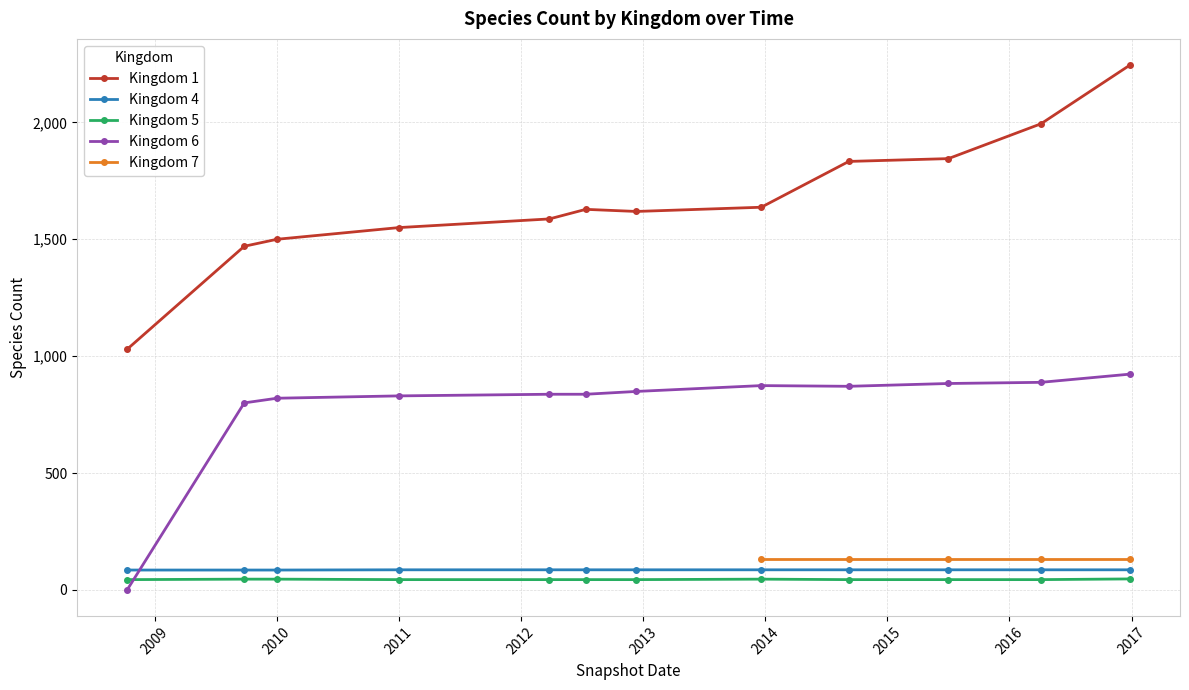

The value of Kingdom 4 at 2010 is 85. True or false?

True